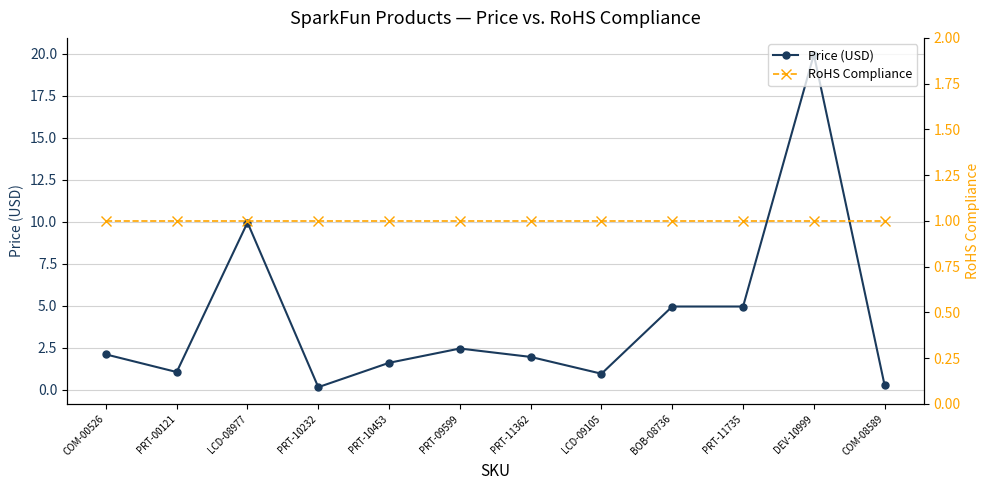

Where is the first local minimum for Price (USD)?

PRT-00121